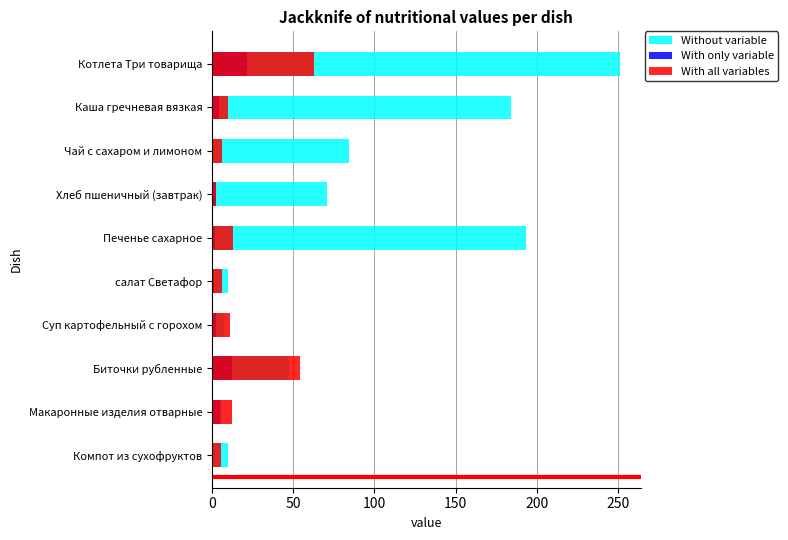

How many groups of bars are there?

10